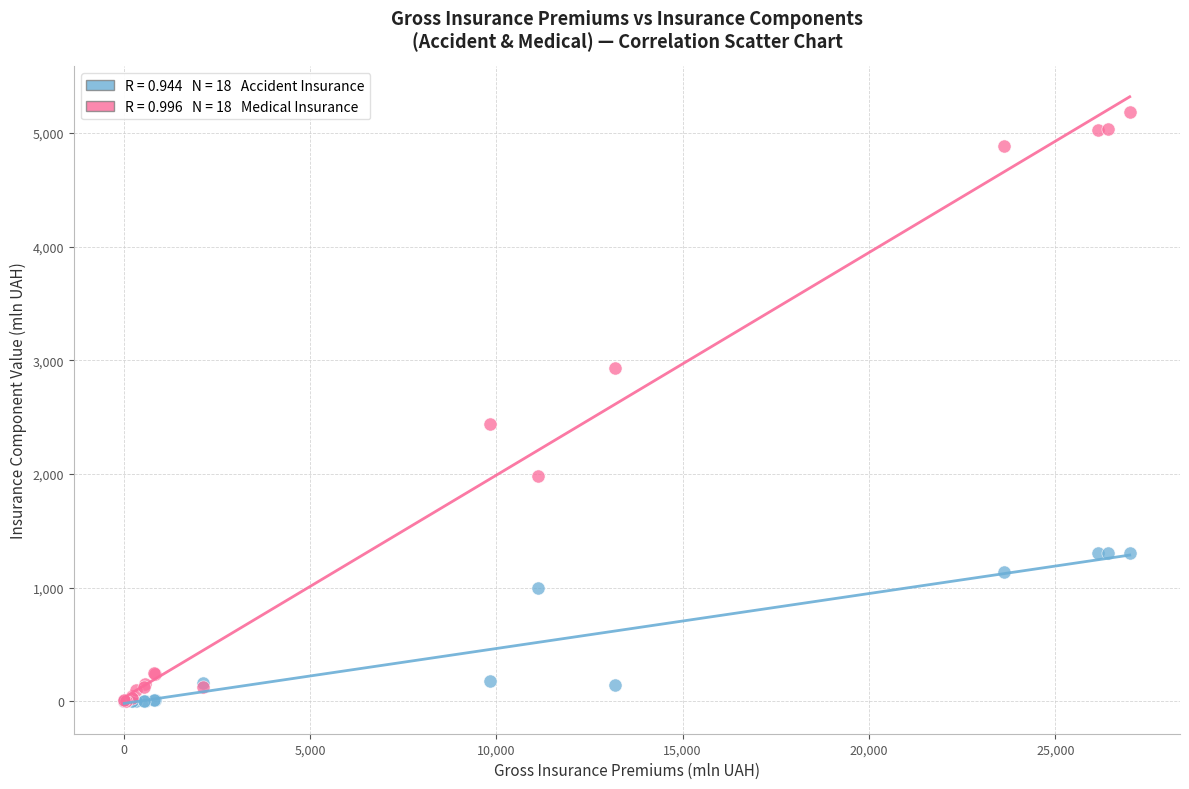

Across all series, what Y value is closest to 2593?

2438.4